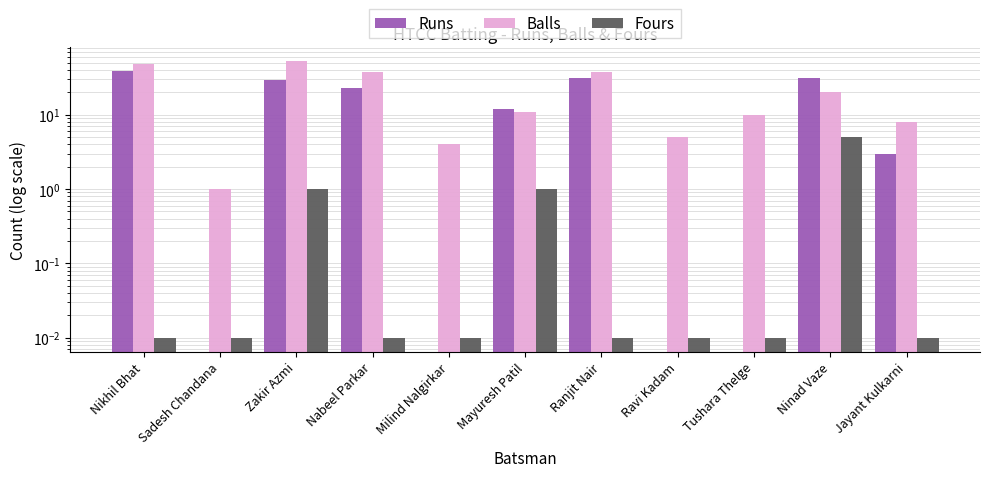

What is the label of the 3rd bar from the left?

Zakir Azmi